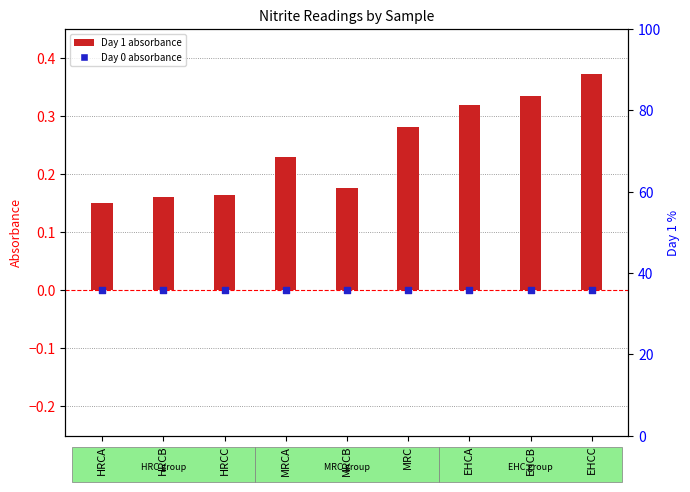

What are all the series names shown in the legend?

Day 1 absorbance, Day 0 absorbance